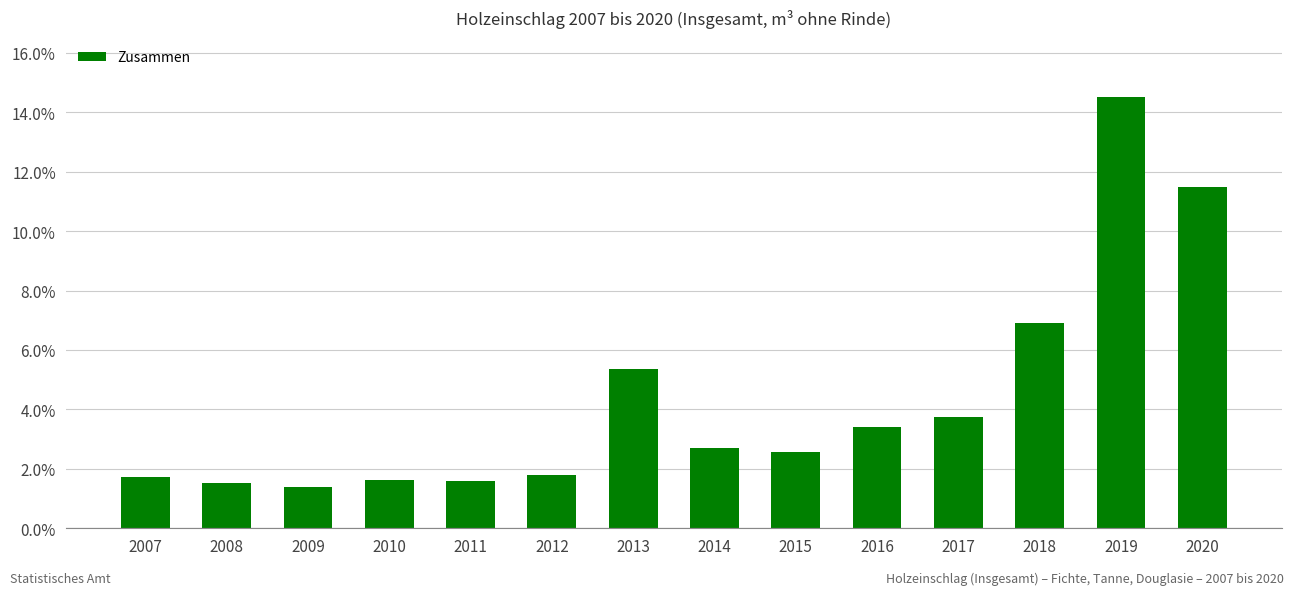

How many data points does each series have?

14